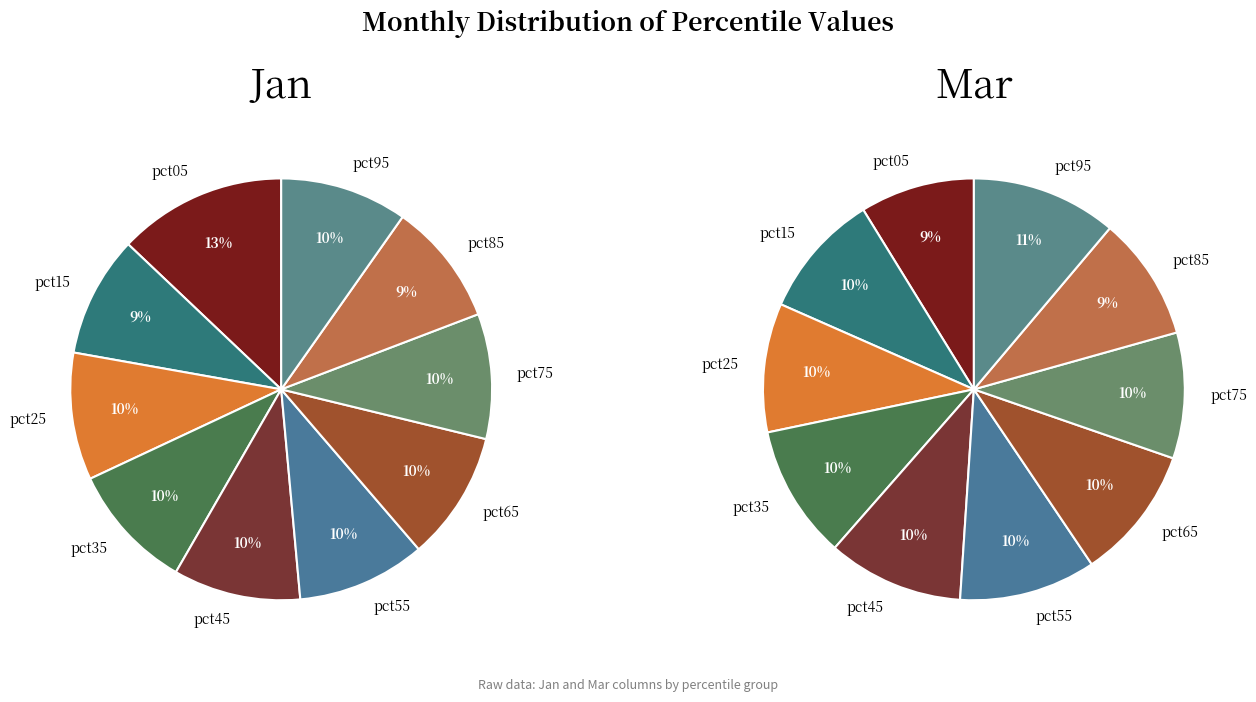

Which series has the largest range (max minus min)?

Jan